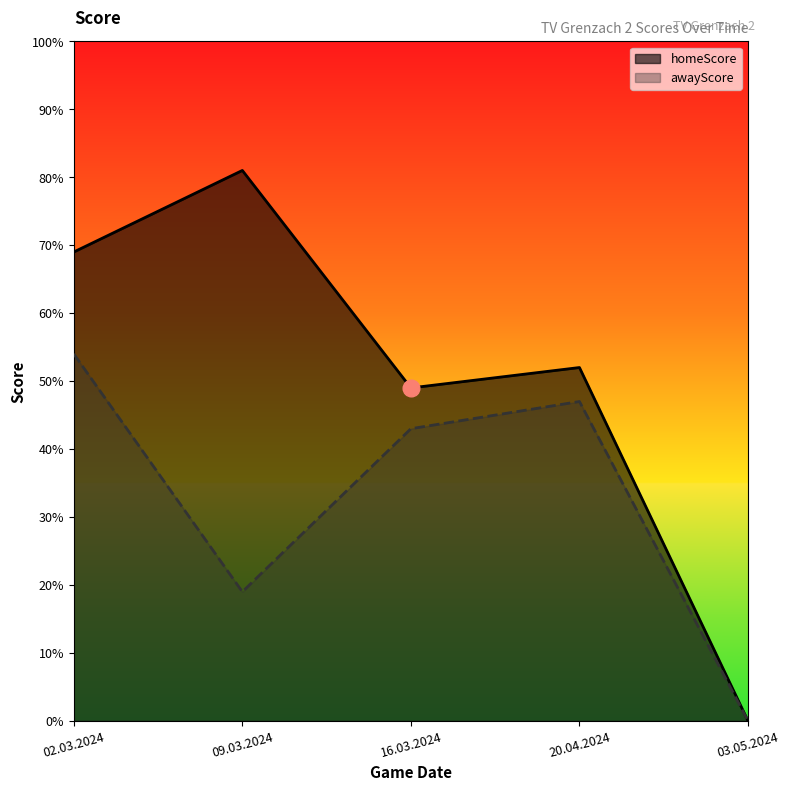

At 02.03.2024, list the series in order from smallest to largest.

awayScore, homeScore